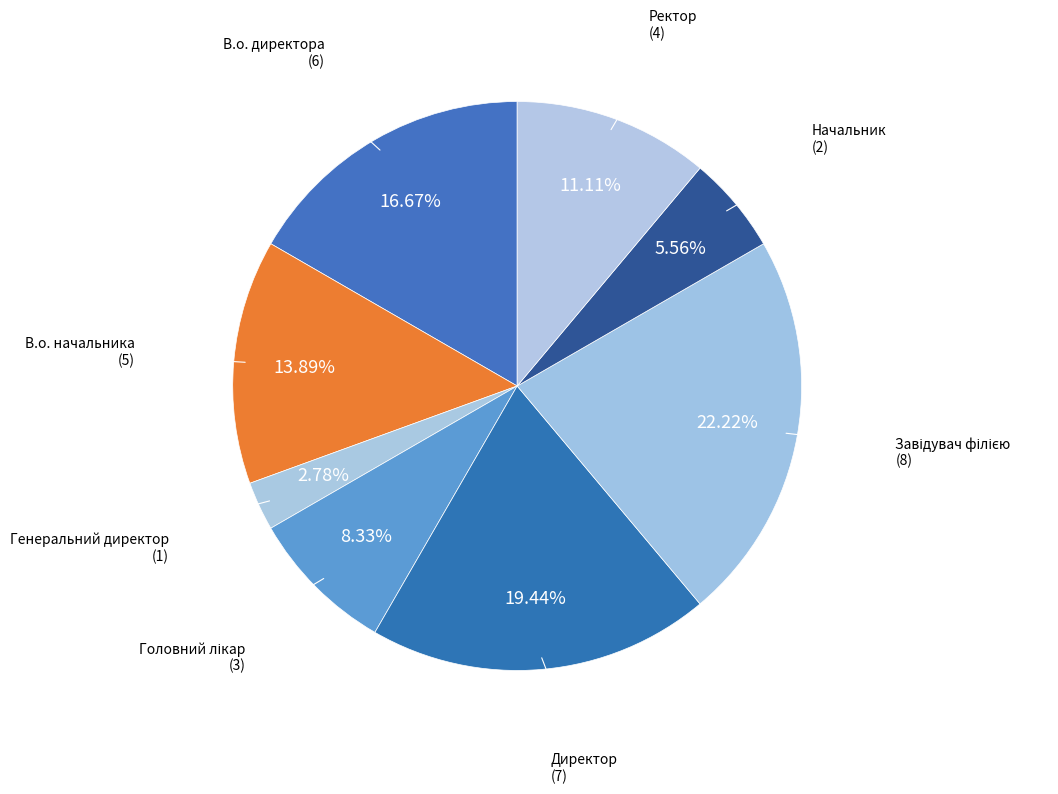

How many slices are in this pie chart?

8